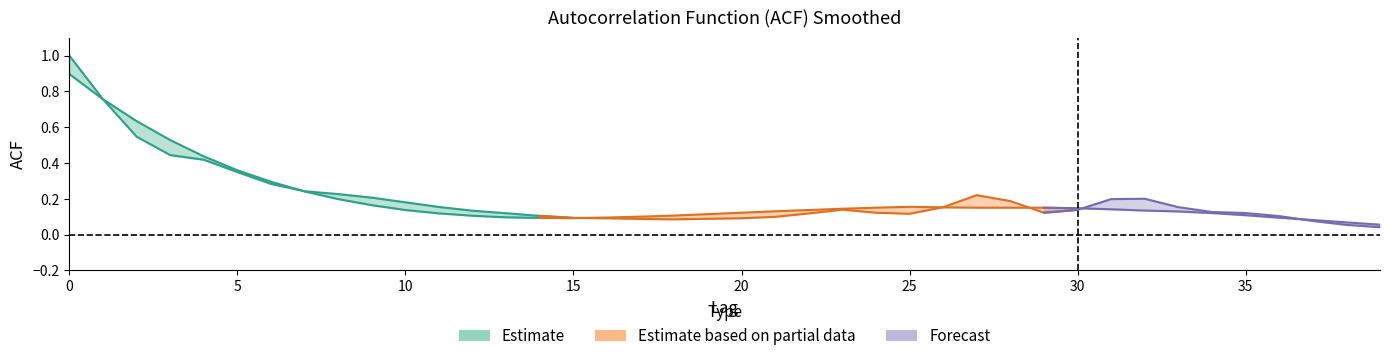

How many points are higher than both their immediate neighbors (excluding endpoints)?

1